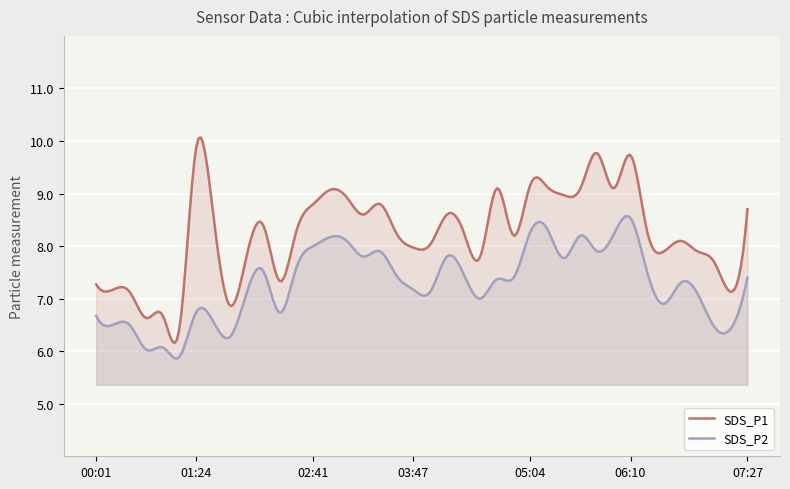

What is the label of the 17th point from the right?

04:31